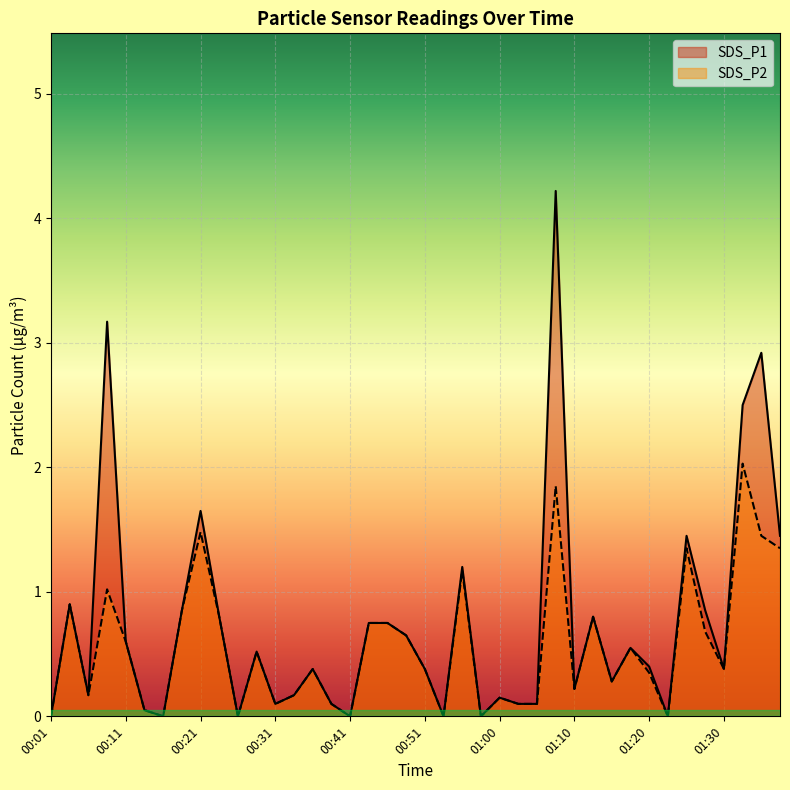

Reading left to right, transcribe all the data shown in this chart.

SDS_P1: 0.0	0.9	0.2	3.2	0.6	0.1	0.0	0.8	1.6	0.8	0.0	0.5	0.1	0.2	0.4	0.1	0.0	0.8	0.8	0.7	0.4	0.0	1.2	0.0	0.1	0.1	0.1	4.2	0.2	0.8	0.3	0.6	0.4	0.0	1.4	0.8	0.4	2.5	2.9	1.4
SDS_P2: 0.0	0.9	0.2	1.0	0.6	0.1	0.0	0.8	1.5	0.8	0.0	0.5	0.1	0.2	0.4	0.1	0.0	0.8	0.8	0.7	0.4	0.0	1.2	0.0	0.1	0.1	0.1	1.9	0.2	0.8	0.3	0.6	0.3	0.0	1.4	0.7	0.4	2.0	1.4	1.4